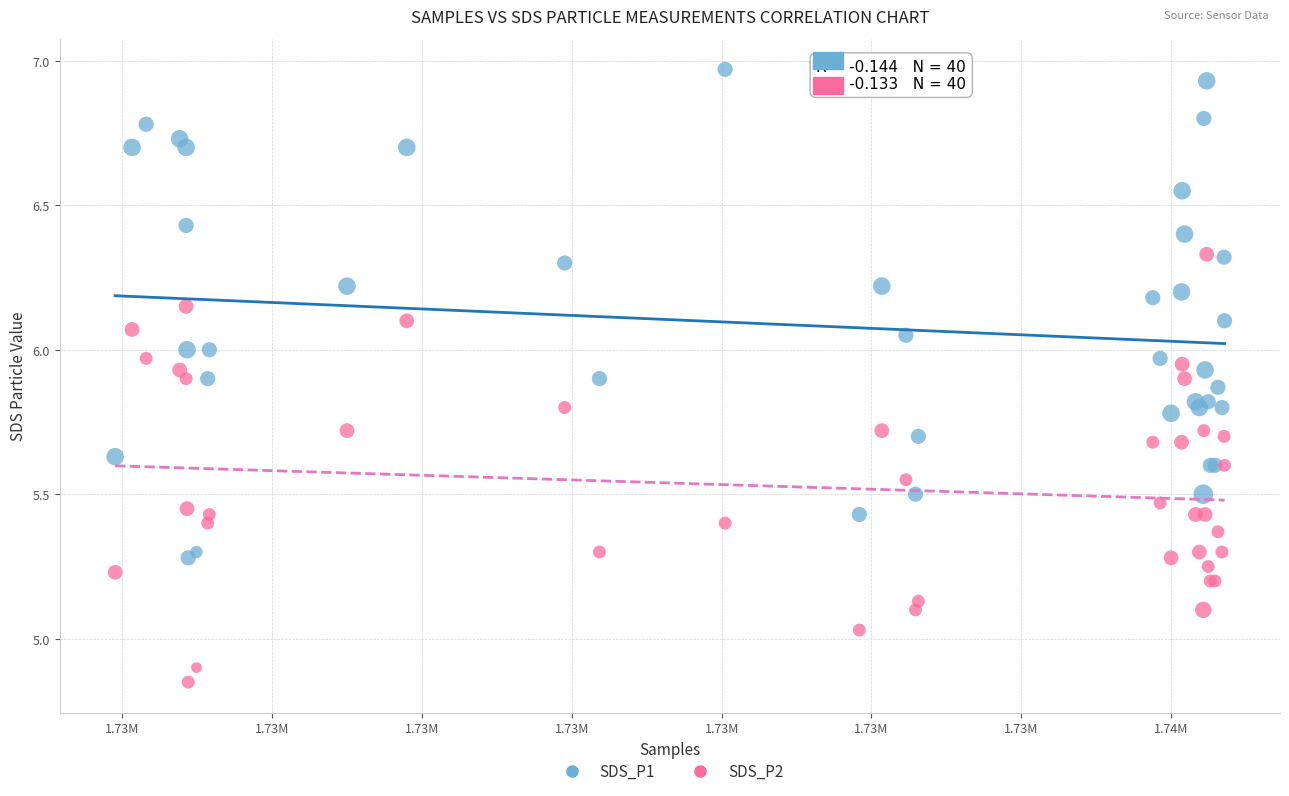

What are all the series names shown in the legend?

SDS_P1, SDS_P2